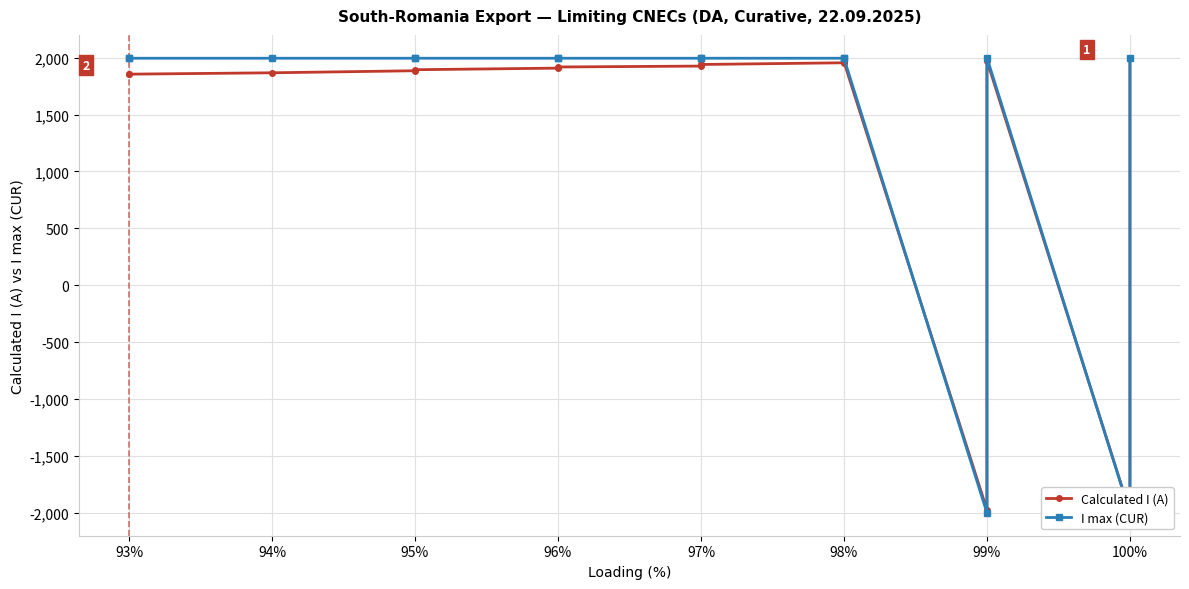

Is it true that I max (CUR) equals -1244 at 99%?

False